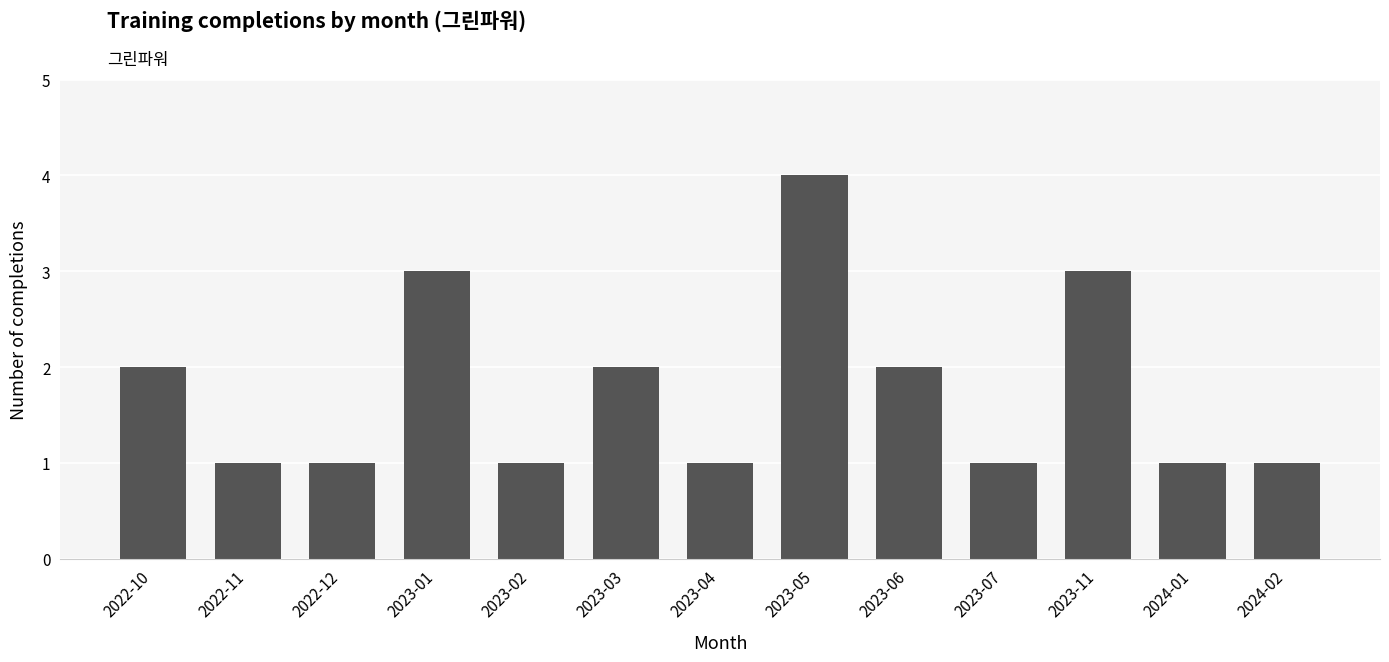

Which label corresponds to the largest value in the chart?

2023-05